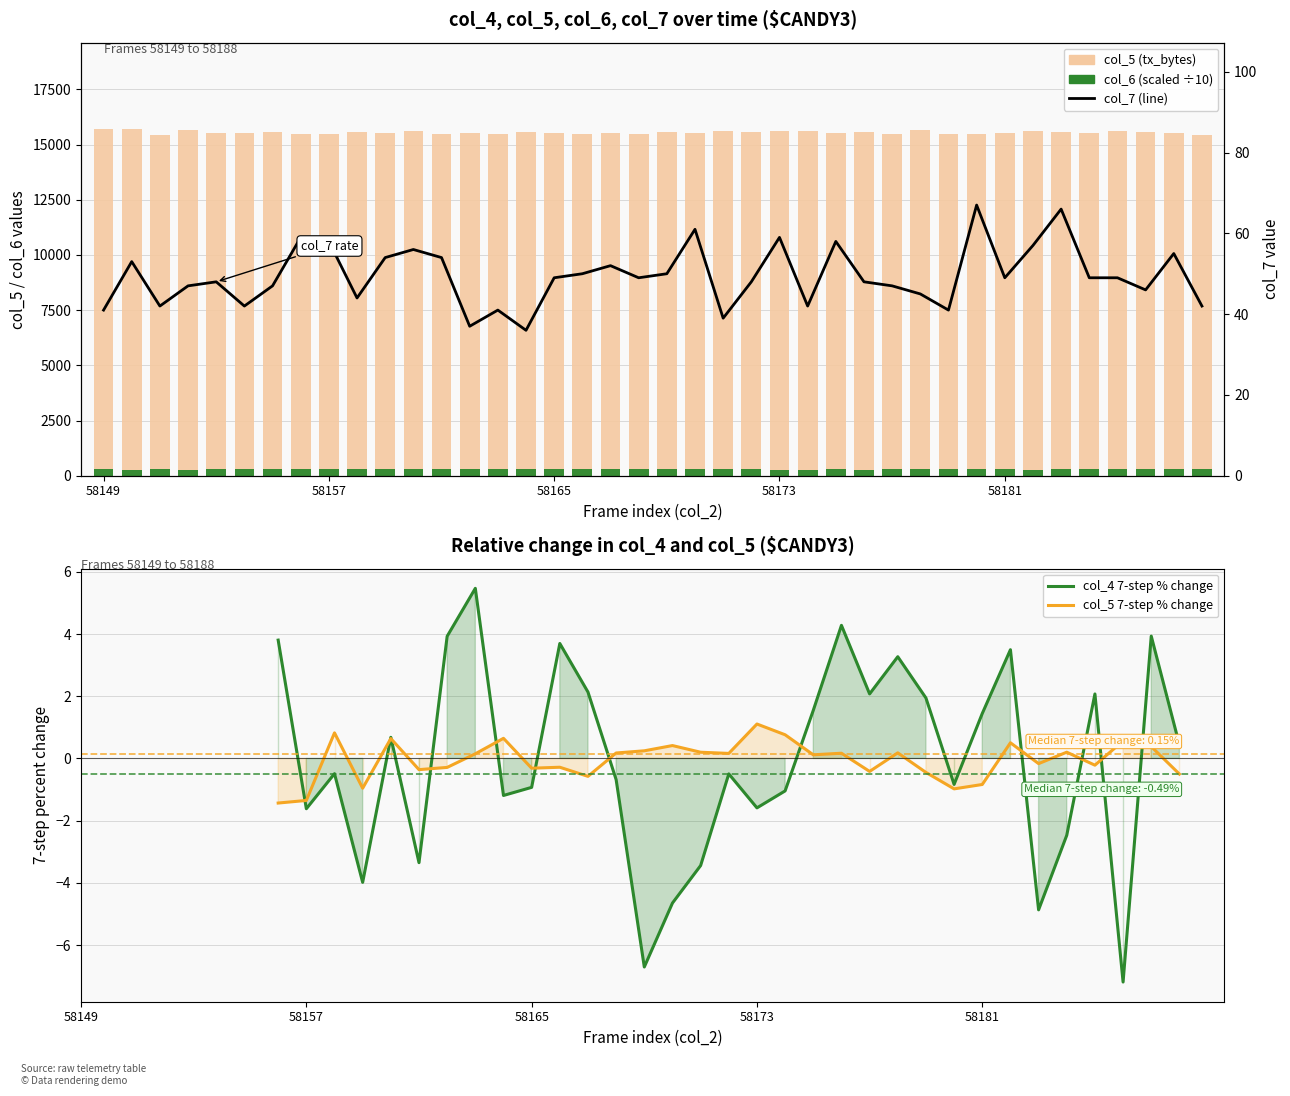

What is the value of the col_5 (tx_bytes) bar at the 2nd from the left?

15690.0